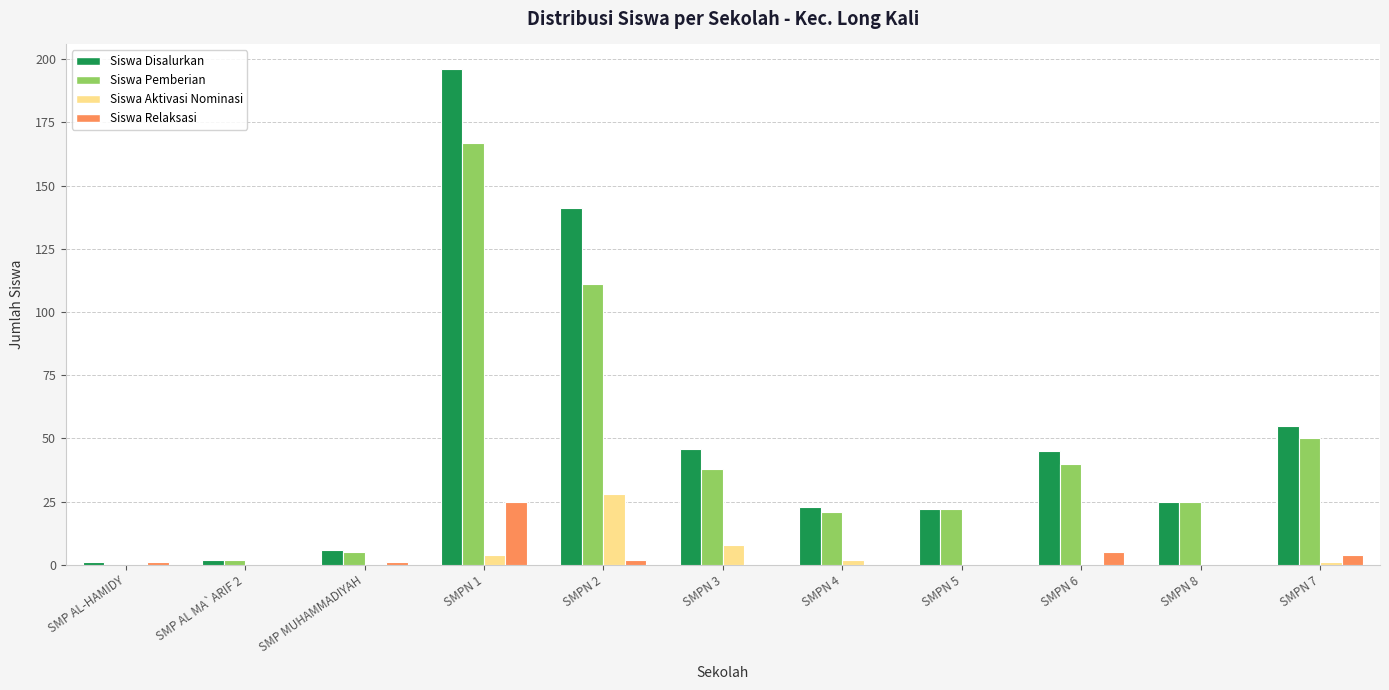

Reading left to right, what are all the values shown in this chart?

Siswa Disalurkan: SMP AL-HAMIDY=1	SMP AL MA`ARIF 2=2	SMP MUHAMMADIYAH=6	SMPN 1=196	SMPN 2=141	SMPN 3=46	SMPN 4=23	SMPN 5=22	SMPN 6=45	SMPN 8=25	SMPN 7=55
Siswa Pemberian: SMP AL-HAMIDY=0	SMP AL MA`ARIF 2=2	SMP MUHAMMADIYAH=5	SMPN 1=167	SMPN 2=111	SMPN 3=38	SMPN 4=21	SMPN 5=22	SMPN 6=40	SMPN 8=25	SMPN 7=50
Siswa Aktivasi Nominasi: SMP AL-HAMIDY=0	SMP AL MA`ARIF 2=0	SMP MUHAMMADIYAH=0	SMPN 1=4	SMPN 2=28	SMPN 3=8	SMPN 4=2	SMPN 5=0	SMPN 6=0	SMPN 8=0	SMPN 7=1
Siswa Relaksasi: SMP AL-HAMIDY=1	SMP AL MA`ARIF 2=0	SMP MUHAMMADIYAH=1	SMPN 1=25	SMPN 2=2	SMPN 3=0	SMPN 4=0	SMPN 5=0	SMPN 6=5	SMPN 8=0	SMPN 7=4